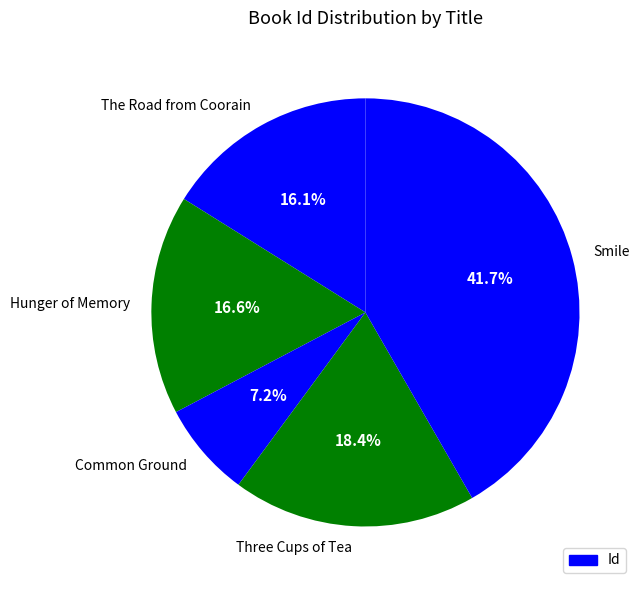

What is the total percentage of Three Cups of Tea and Hunger of Memory?

35.0%